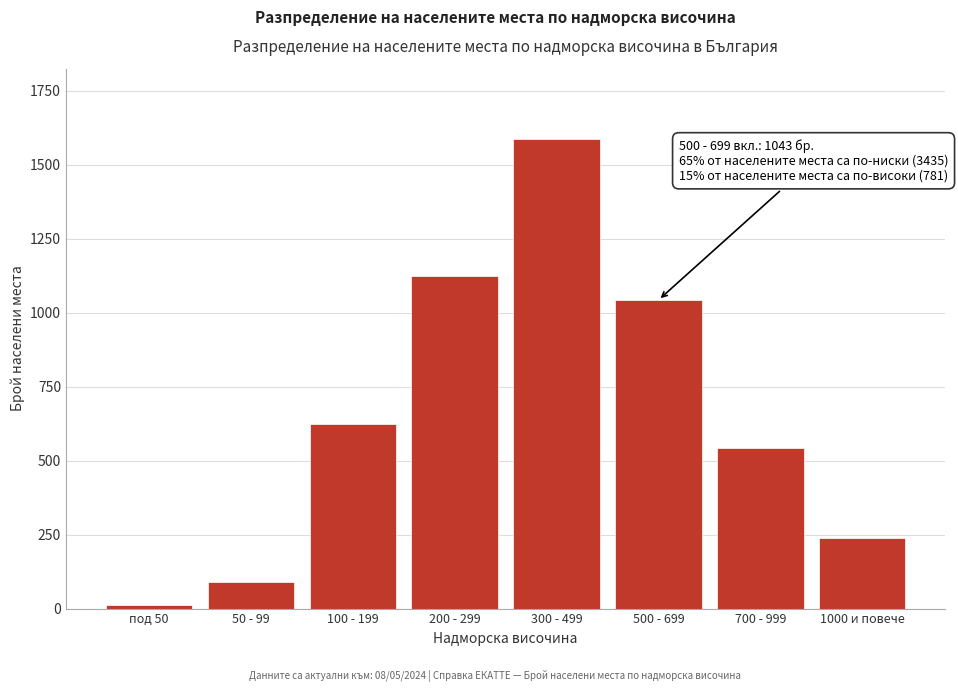

Reading left to right, list all the values displayed in this chart.

12	89	623	1124	1587	1043	542	239